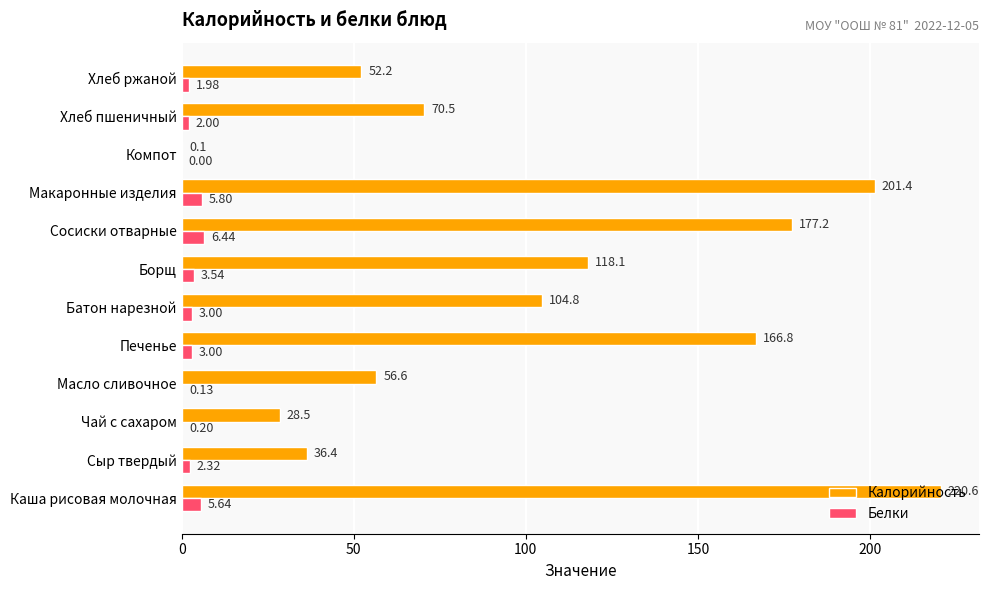

Which series changed the most between Батон нарезной and Компот?

Калорийность